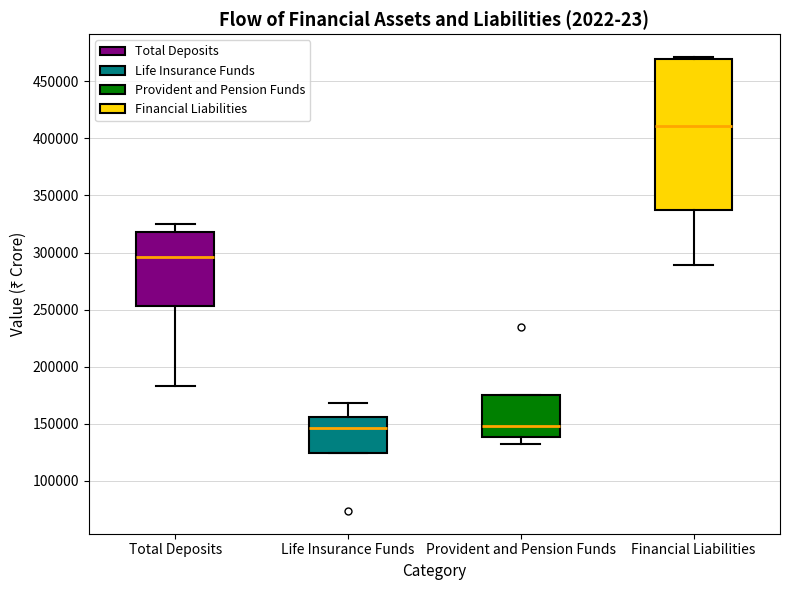

Which box has the highest median line?

Financial Liabilities